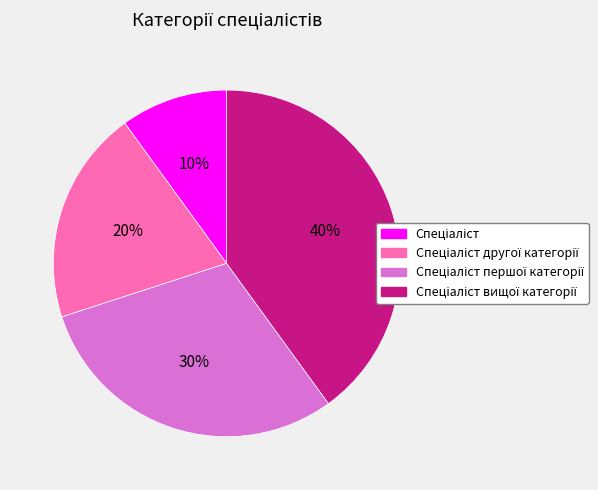

To the nearest percent, what is the difference between the largest and smallest slice percentages?

30%